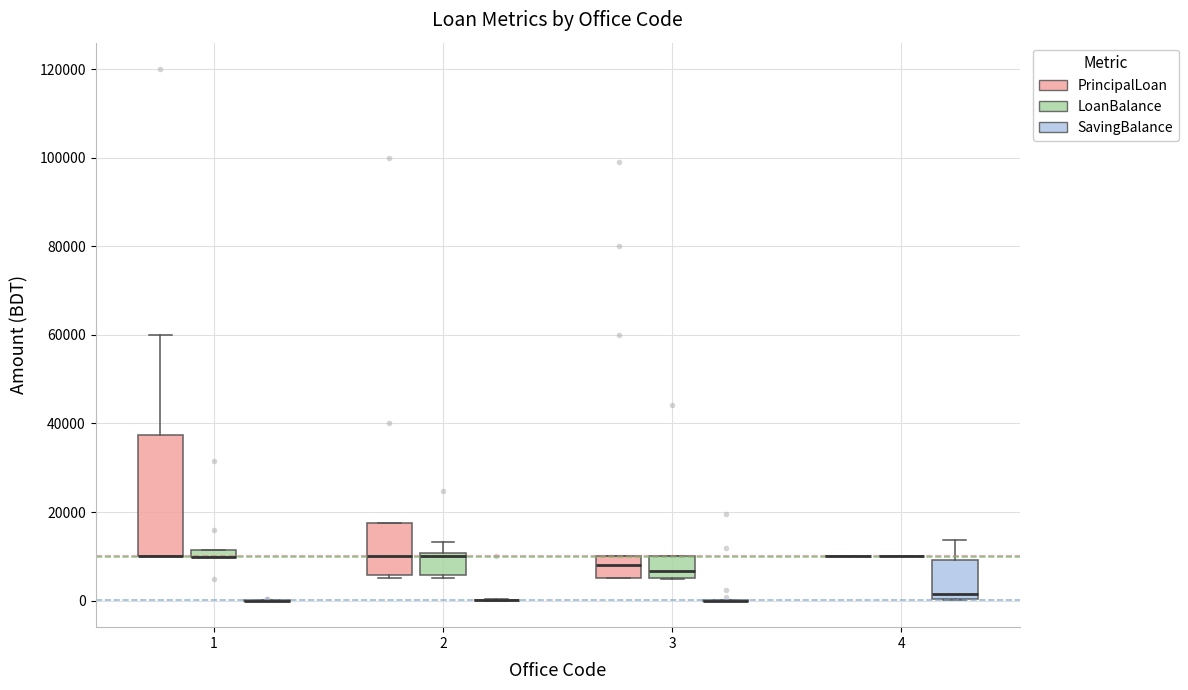

Comparing the boxes themselves (not the whiskers), which one is the tallest?

1 (PrincipalLoan)